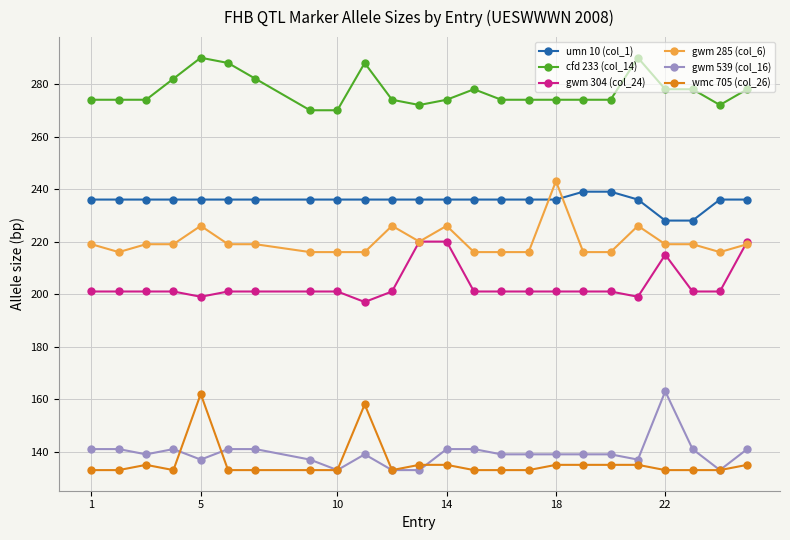

True or false: cfd 233 (col_14) and wmc 705 (col_26) cross at least once.

False